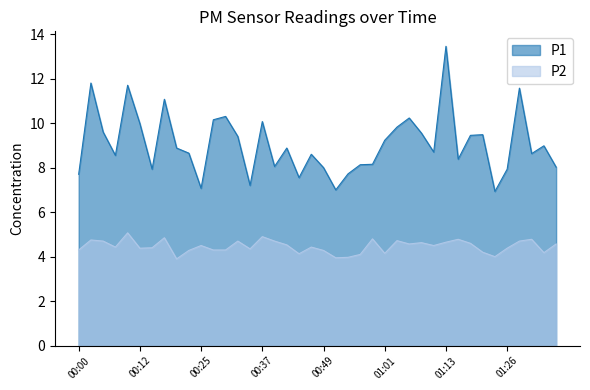

List the series in order of their overall mean, lowest first.

P2, P1